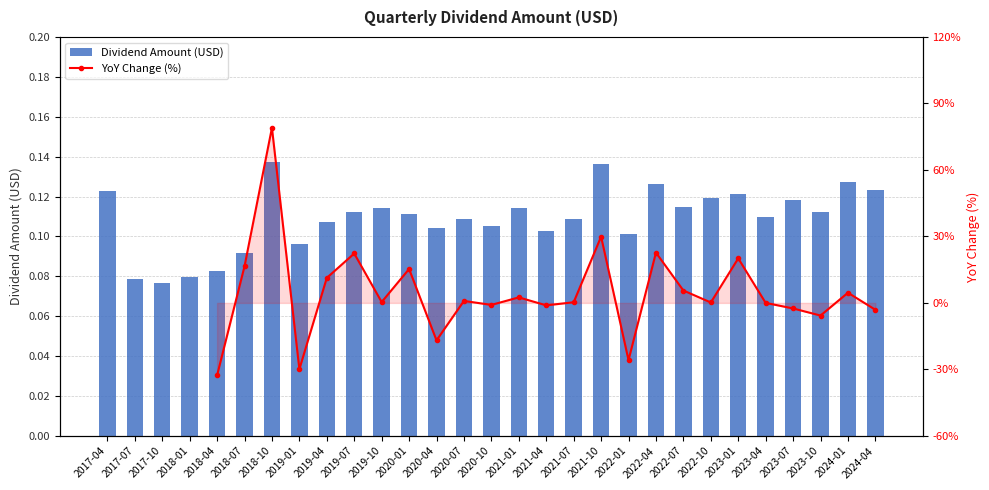

At how many categories does at least one series exceed 45?

1